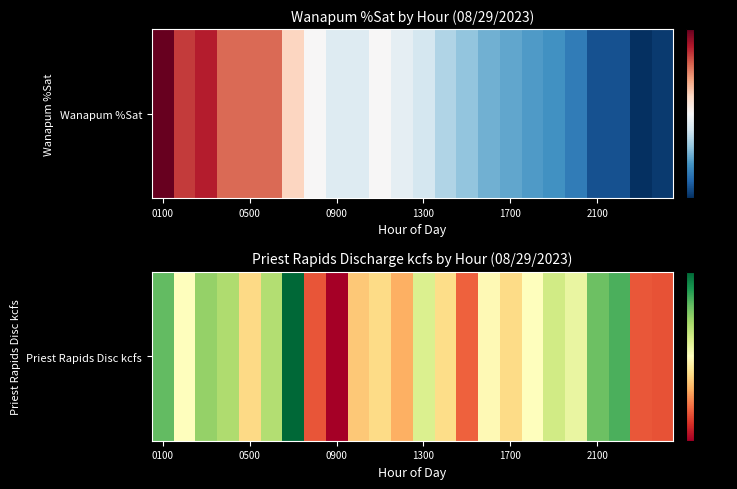

Where does the data first go above 92?

0100